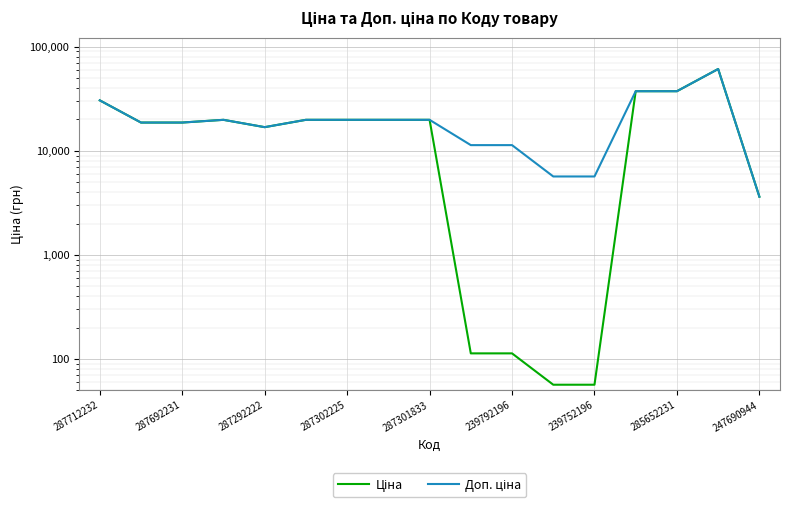

Which series has the largest range (max minus min)?

Ціна